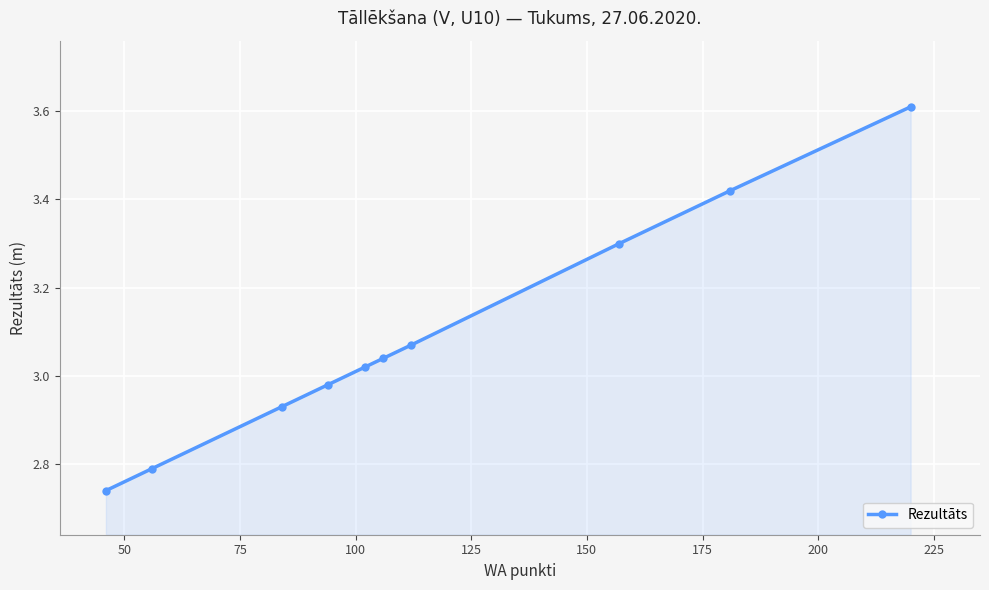

What is the maximum value shown in the chart?

3.6